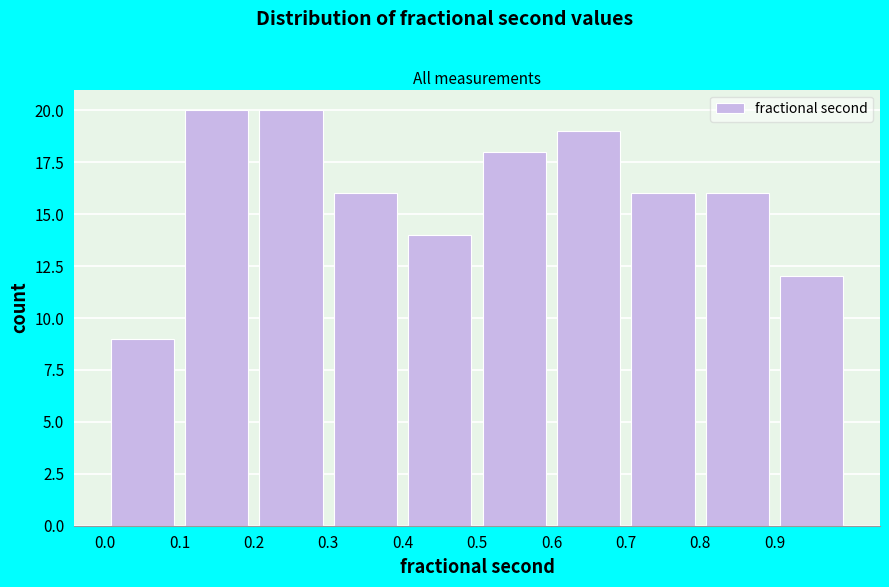

Reading left to right, transcribe this chart: for each bar, give the range it covers on the x-axis and its height. The values are not printed on the chart, so give them approximately, as read against the axis.

0.0 to 0.1: 9
0.1 to 0.2: 20
0.2 to 0.3: 20
0.3 to 0.4: 16
0.4 to 0.5: 14
0.5 to 0.6: 18
0.6 to 0.7: 19
0.7 to 0.8: 16
0.8 to 0.9: 16
0.9 to 1.0: 12